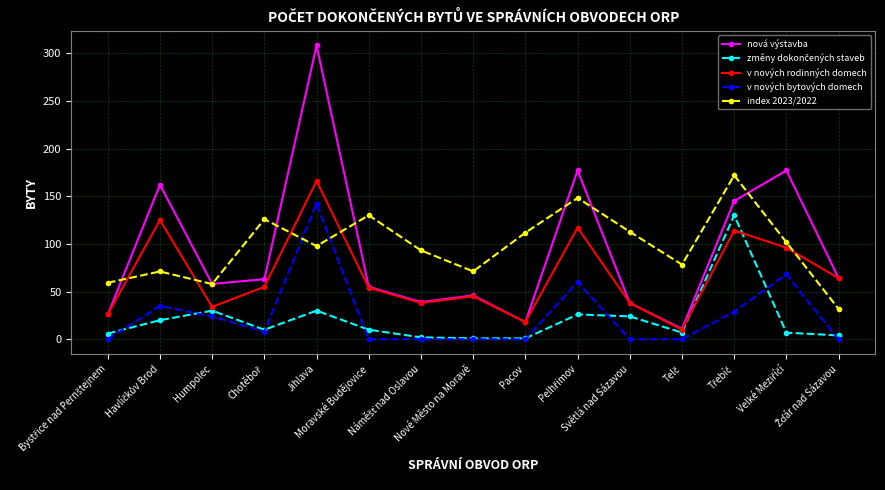

Which series has the largest range (max minus min)?

nová výstavba